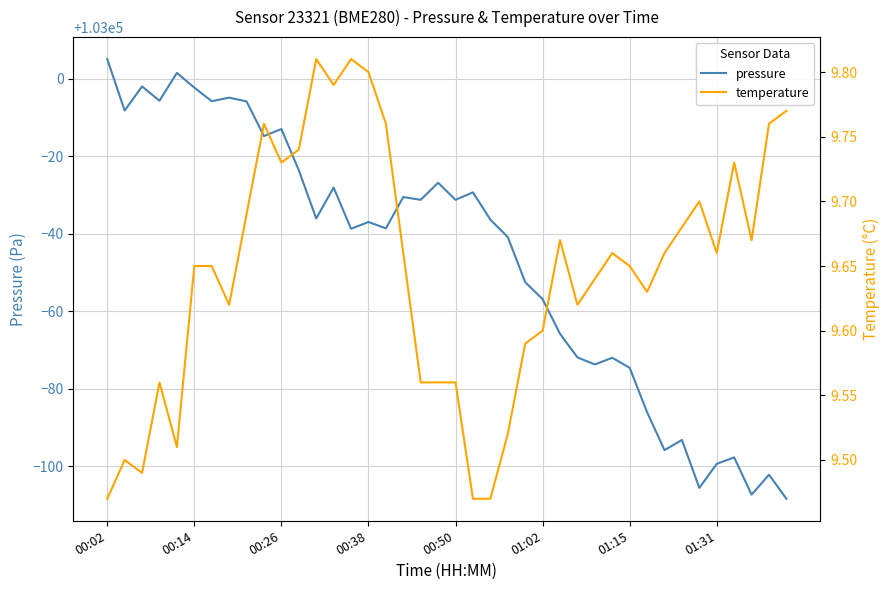

What is the maximum value for pressure?

103005.1